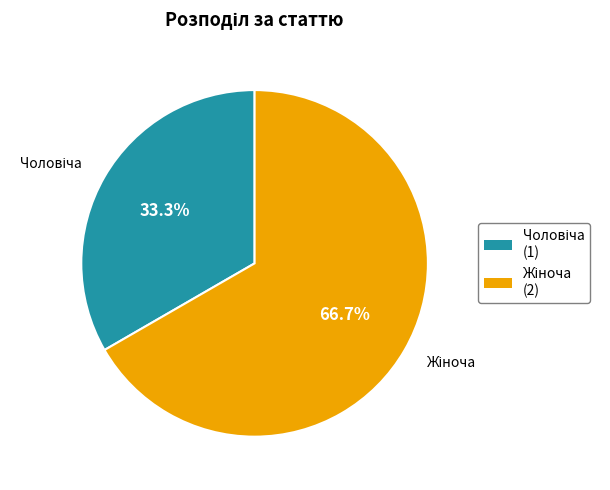

Is there any slice that represents more than half of the pie?

Yes